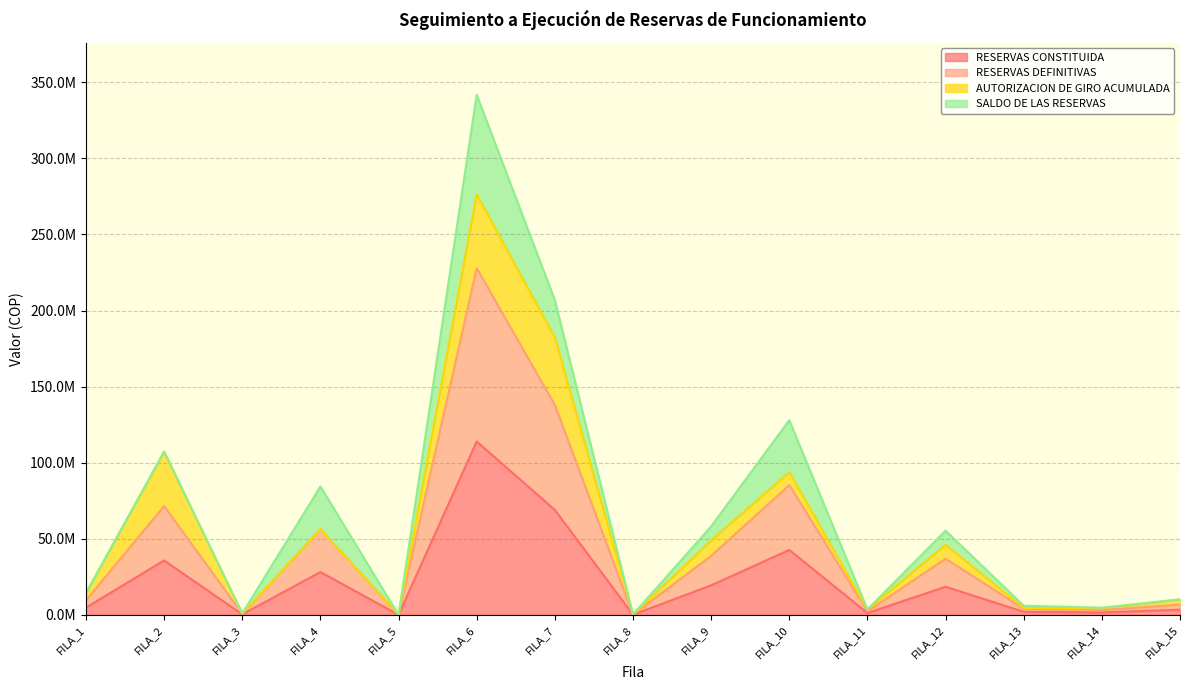

At which category is the sum across all series the highest?

FILA_6